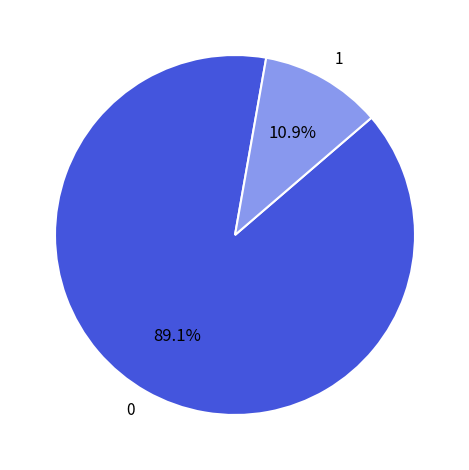

What is the ratio of the value at 0 to the value at 1?

8.2